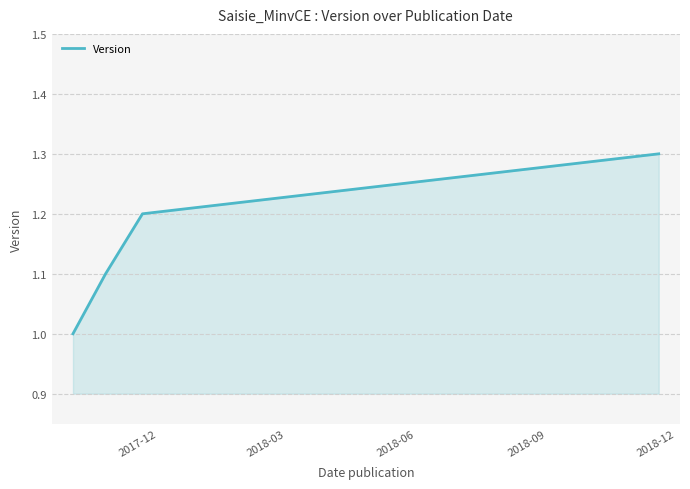

What is the sum of all values?

4.6